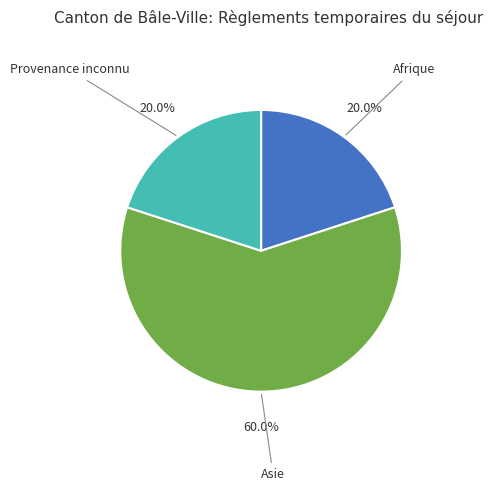

Which slice is the largest?

Asie